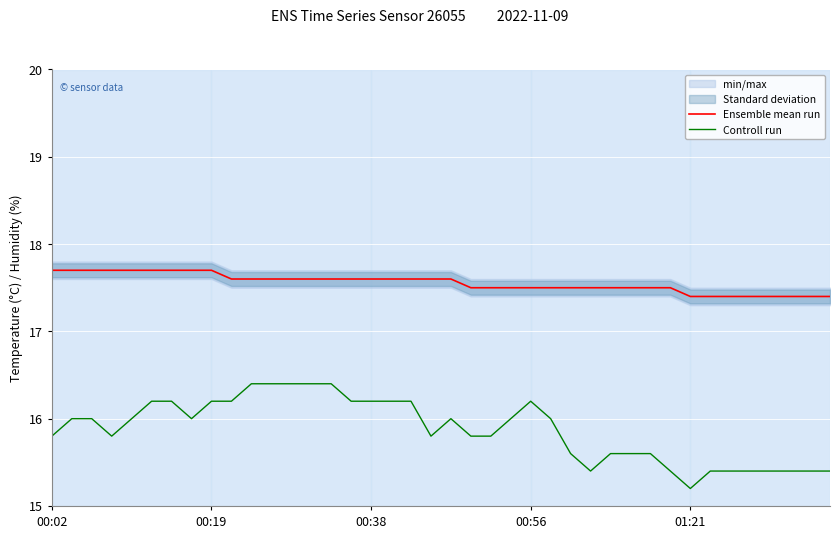

What is the difference between the Controll run values at 14 and 31?

1.0